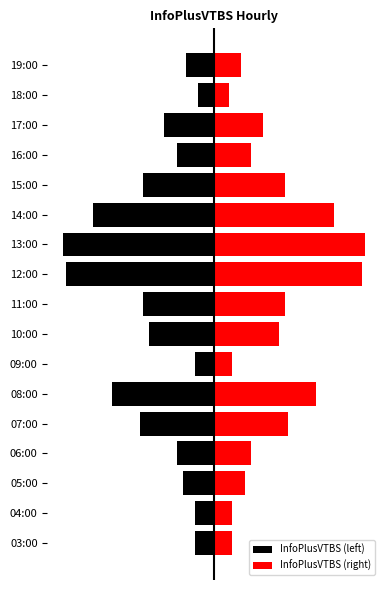

What is the spread (max minus min) of values at 11:00?

46